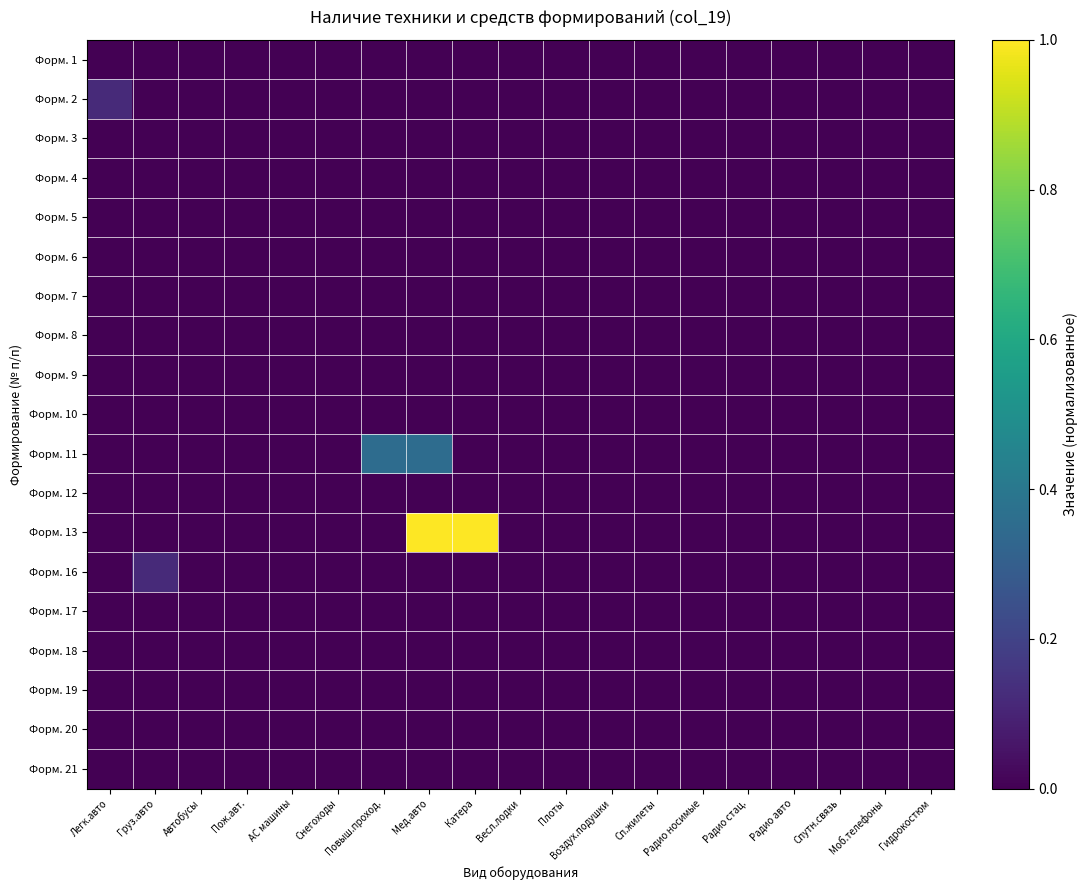

Which series has the largest range (max minus min)?

Форм. 13